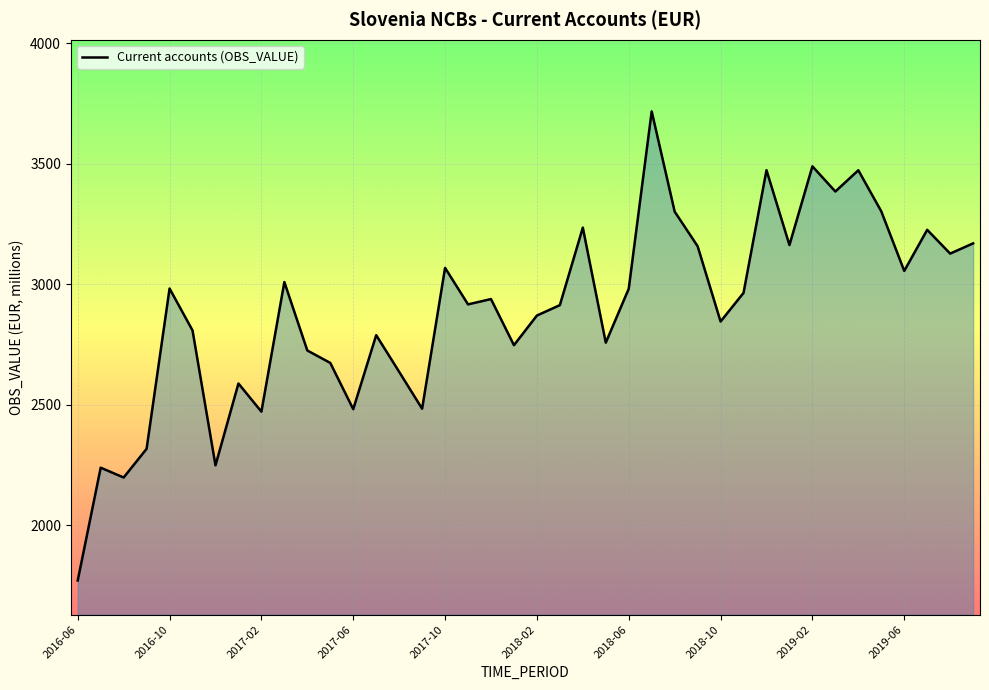

What is the greatest value displayed?

3717.0